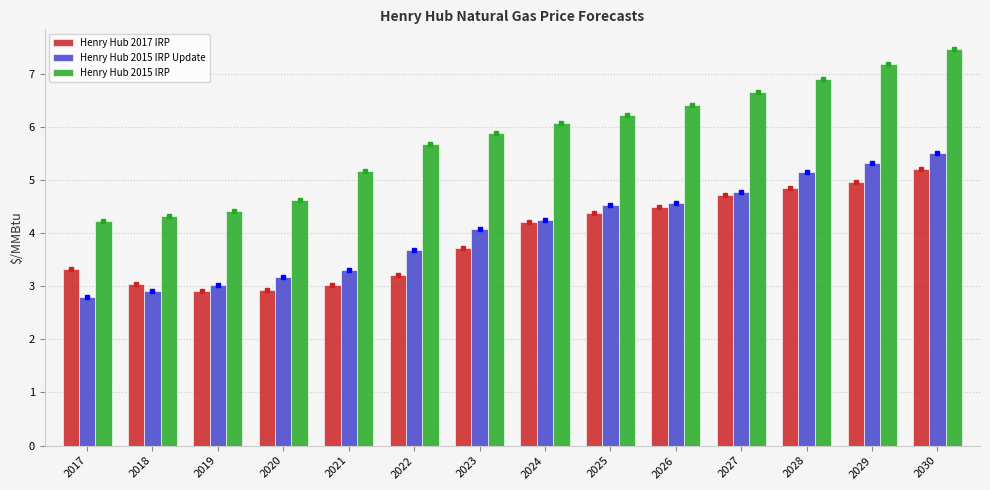

What is the difference between the maximum and second lowest values in the Henry Hub 2015 IRP Update series?

2.6